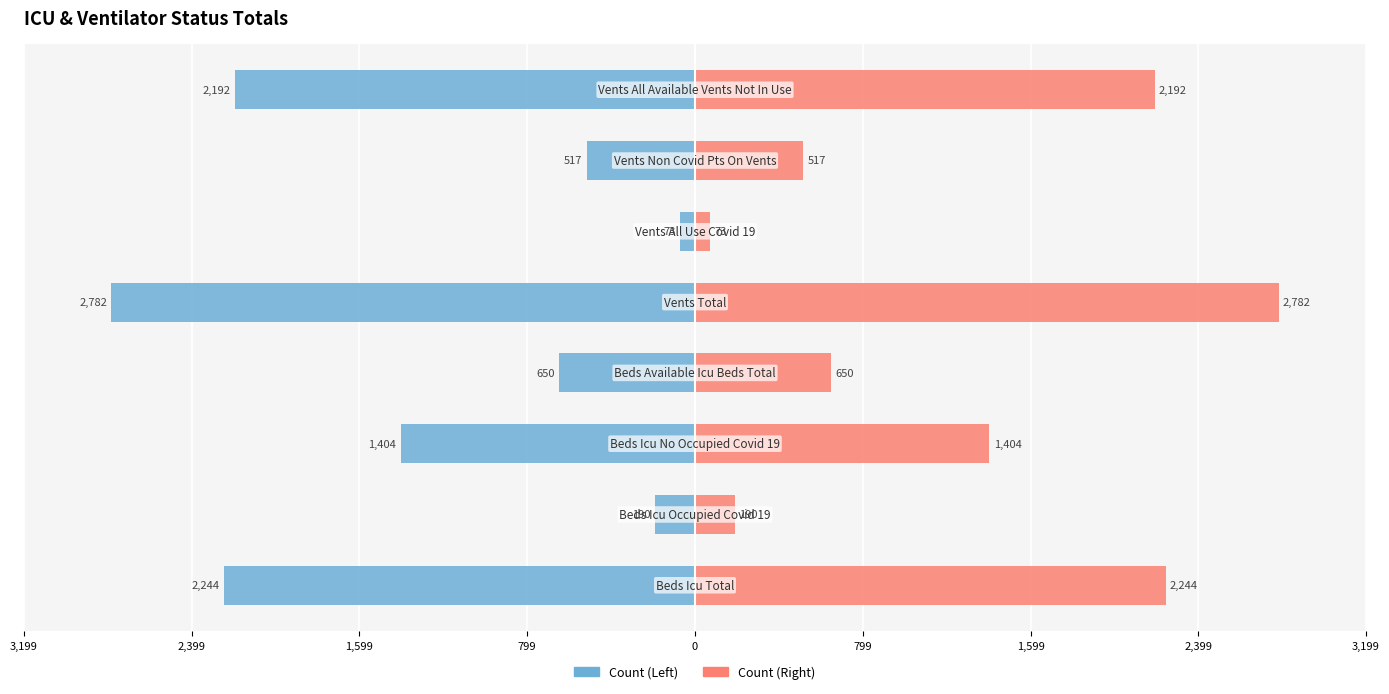

What are all the series names shown in the legend?

Count (Left), Count (Right)